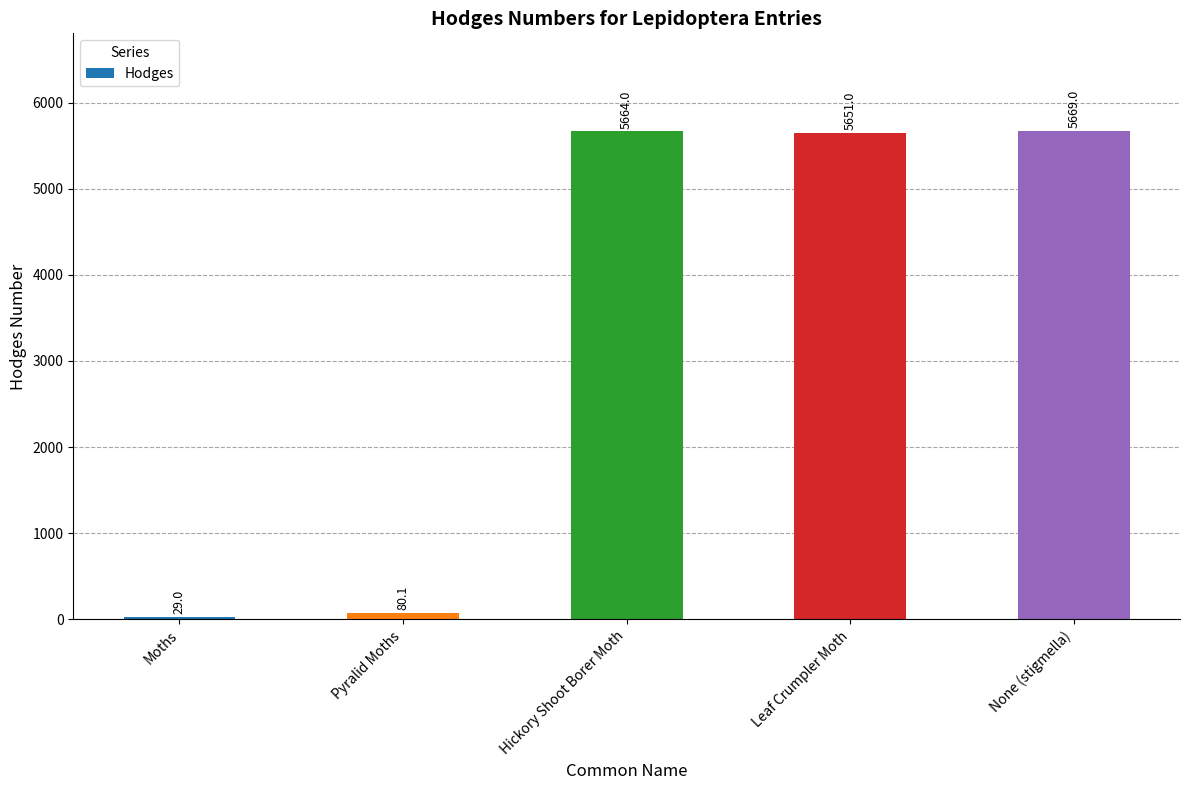

What is the label of the 3rd bar from the right?

Hickory Shoot Borer Moth